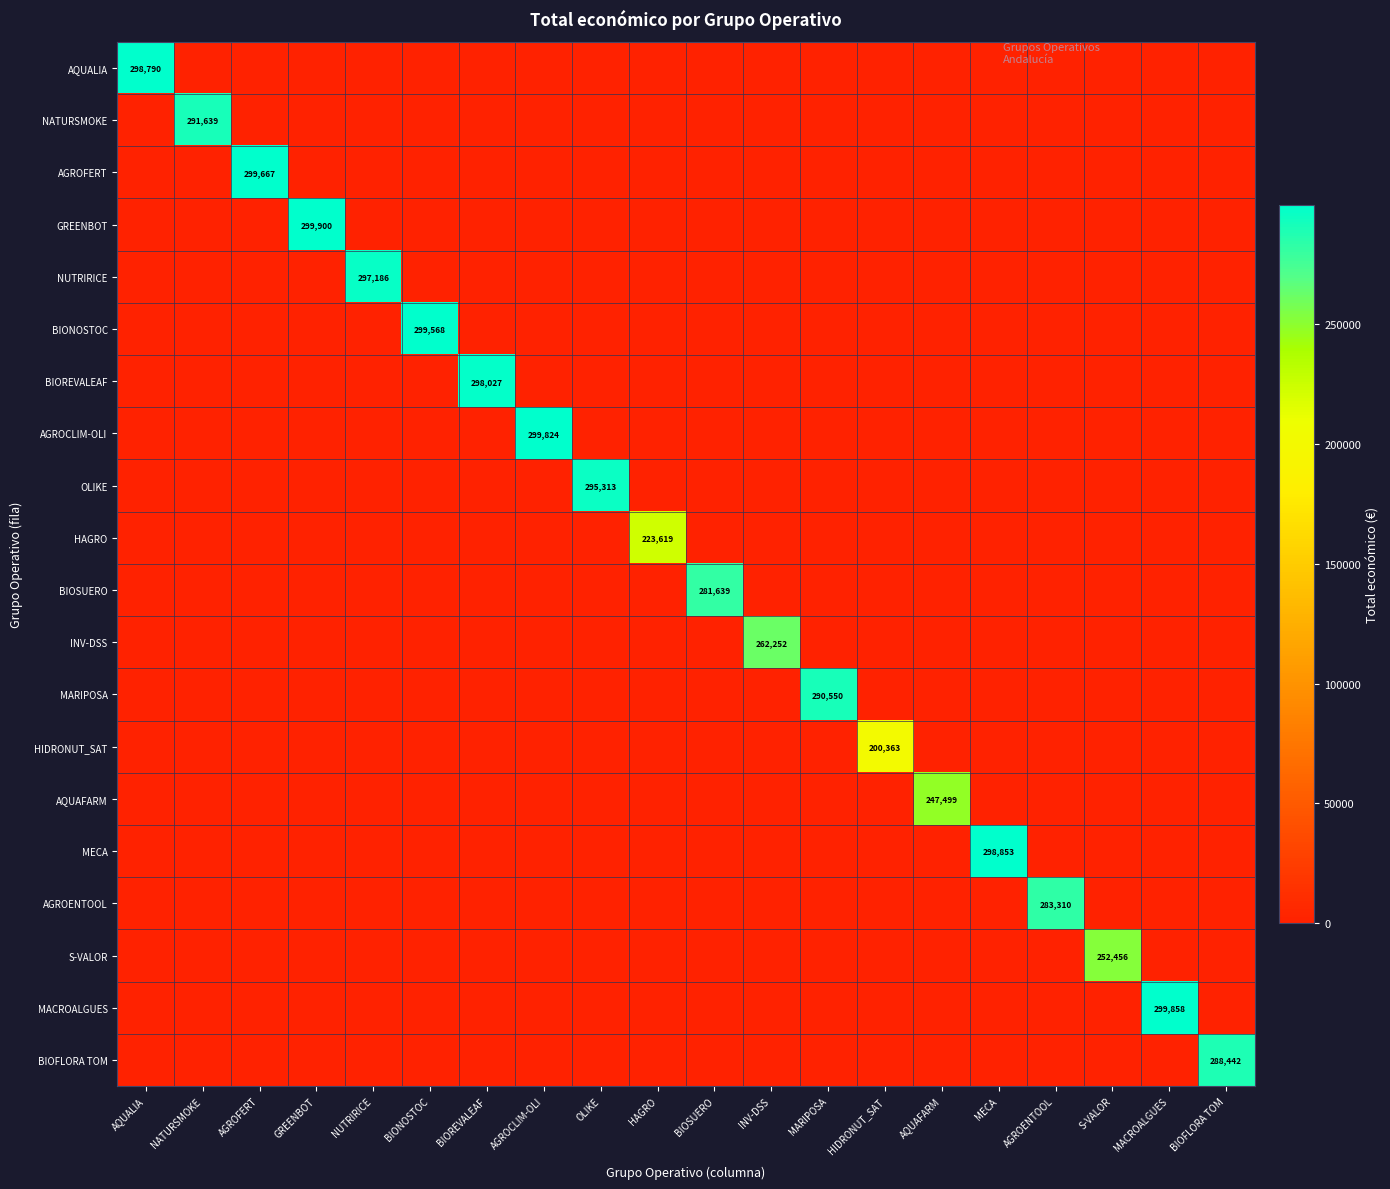

True or false: NATURSMOKE has a value of 133884 at NATURSMOKE.

False